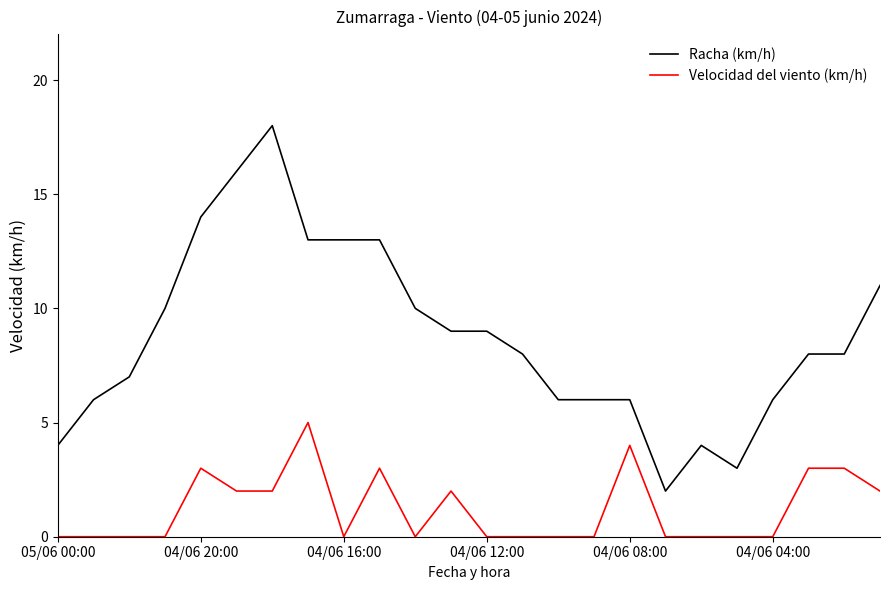

Which series has the largest total across all categories?

Racha (km/h)